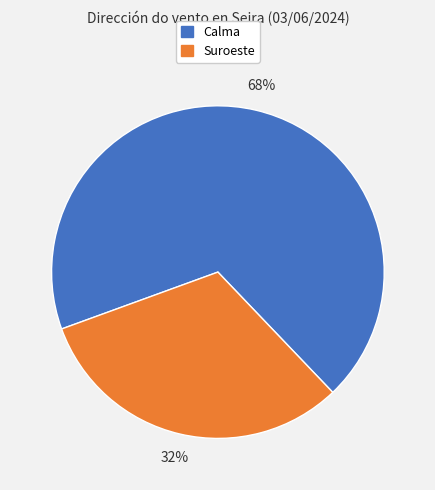

To the nearest percent, what is the average slice percentage?

50%